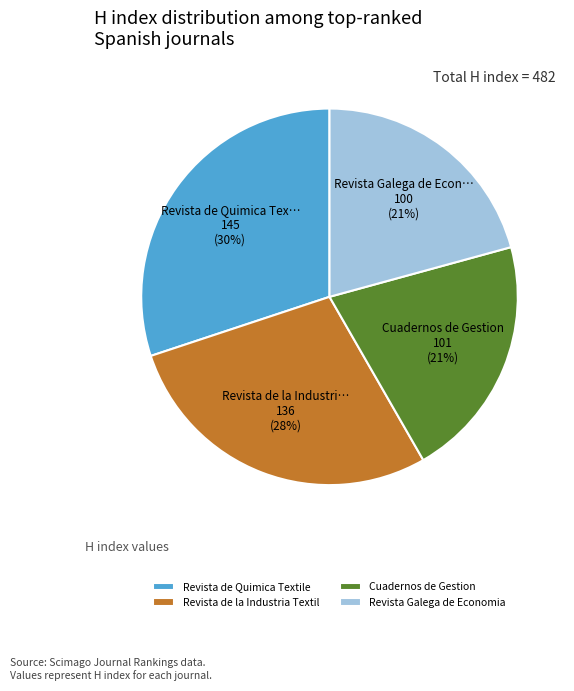

Count the number of slices in the pie.

4